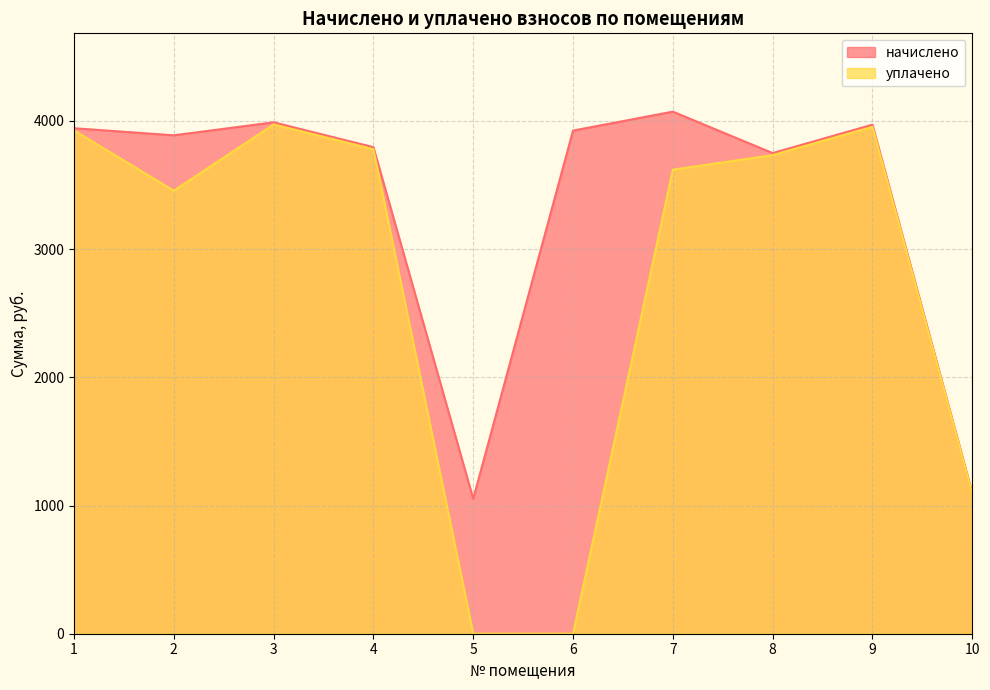

What is the greatest value displayed?

4072.2